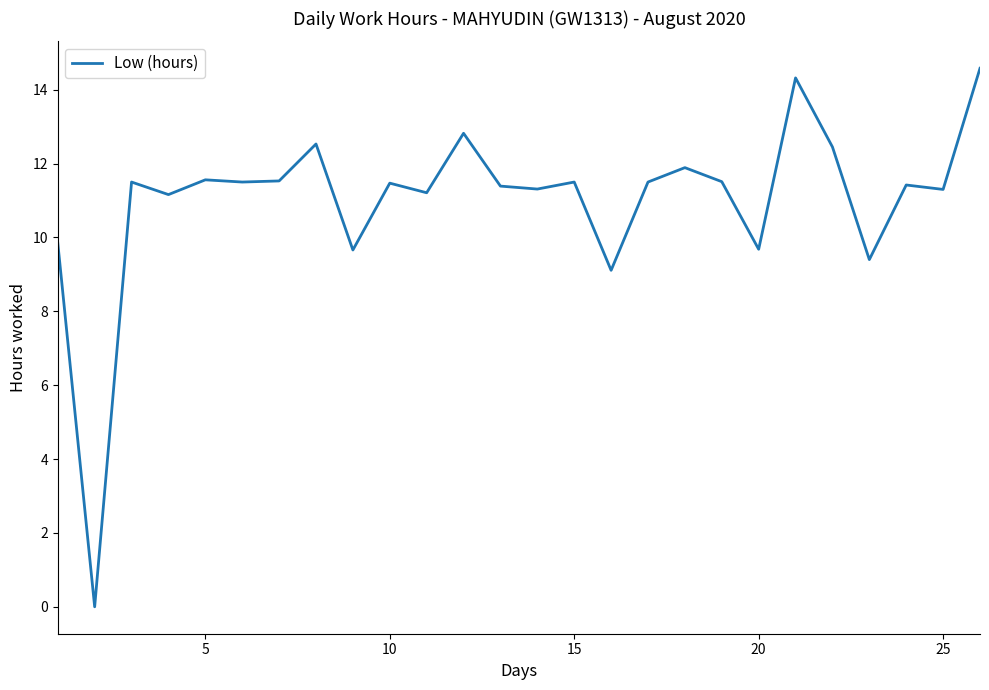

What is the greatest value displayed?

14.6